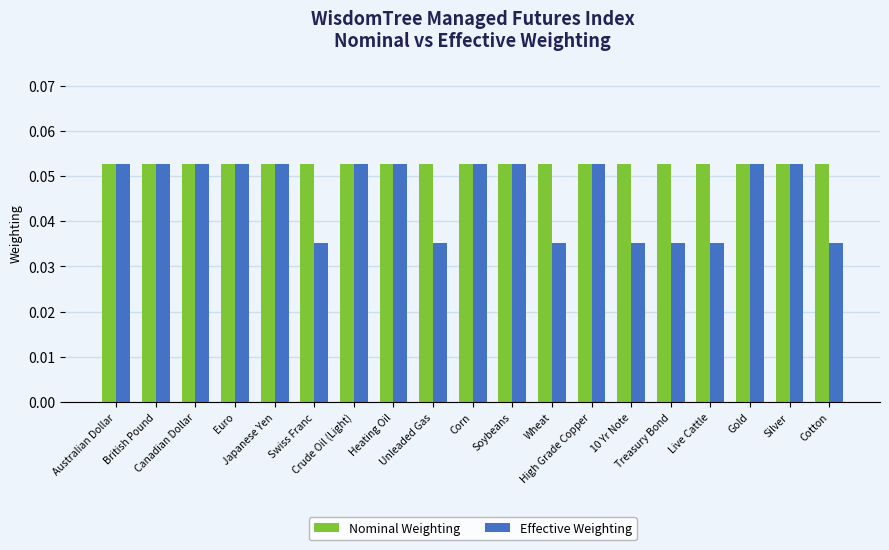

Rank the series by their average value, from highest to lowest.

Nominal Weighting, Effective Weighting